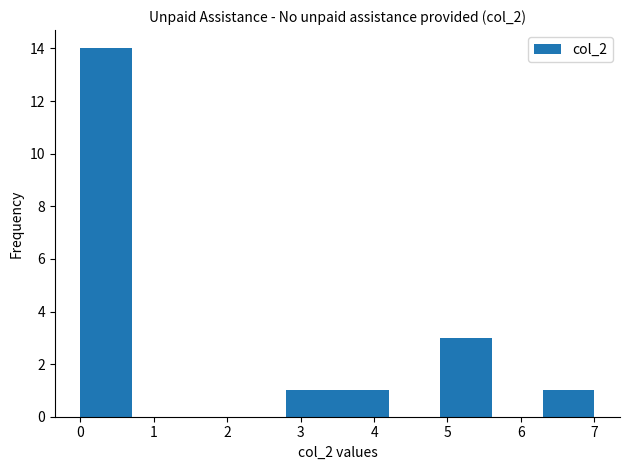

What is the height of the bar covering 6.3 to 7.0 on the x-axis? The values are not printed on the chart, so give them approximately, as read against the axis.

1